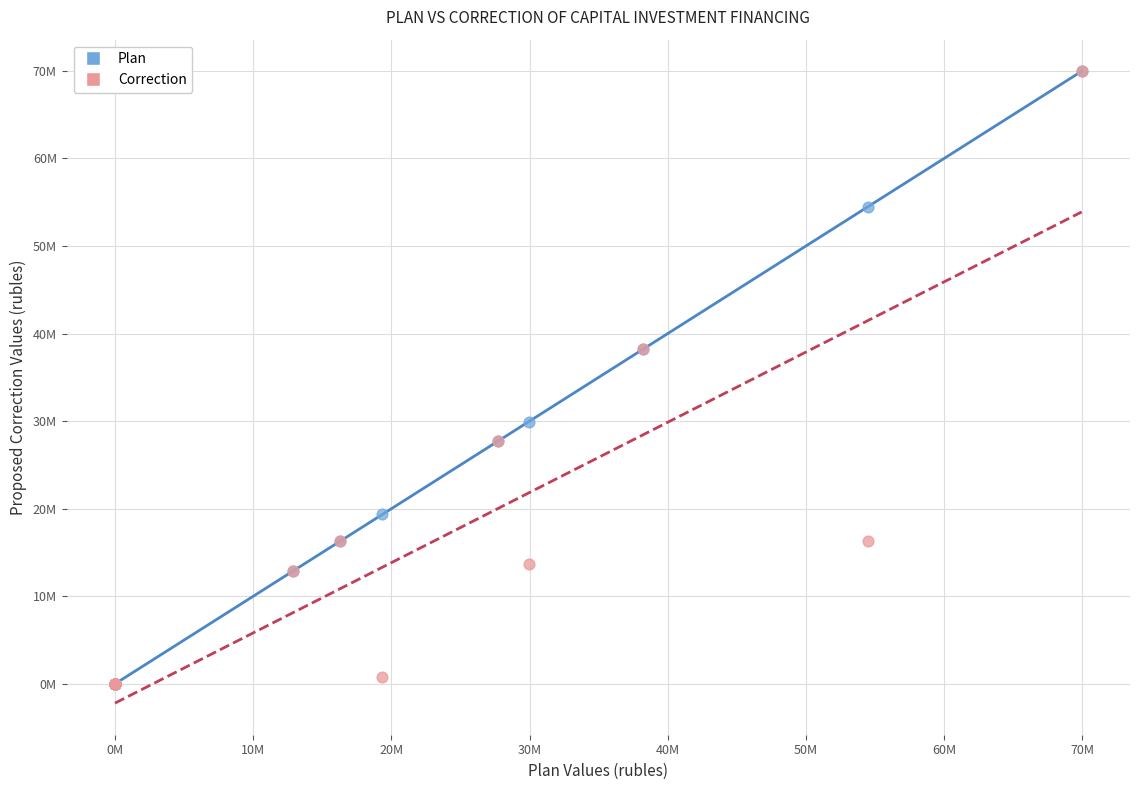

What are all the series names shown in the legend?

Plan, Correction